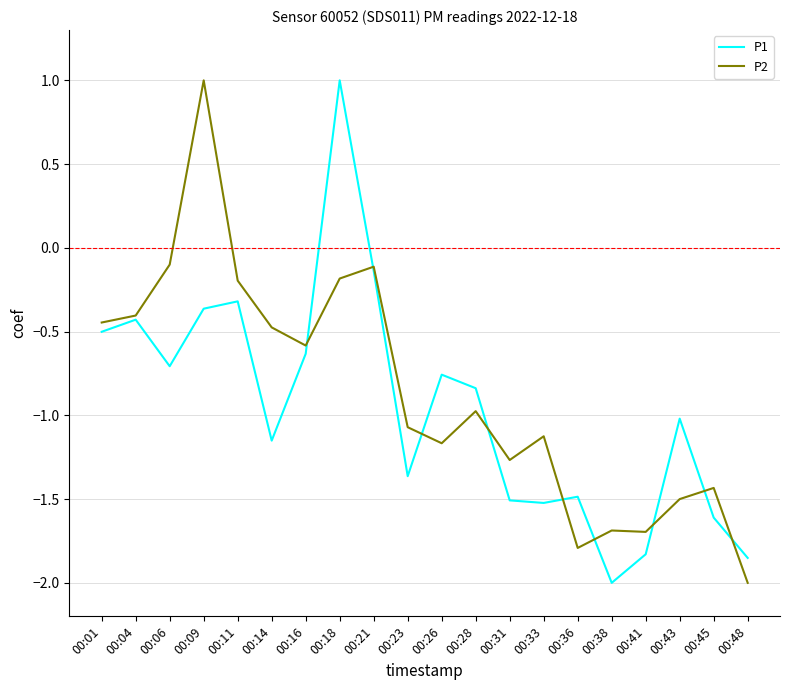

True or false: P1 has a value of -0.3 at 00:26.

False